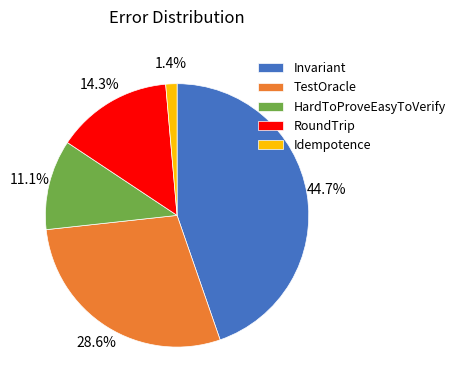

How many segments does this pie chart have?

5